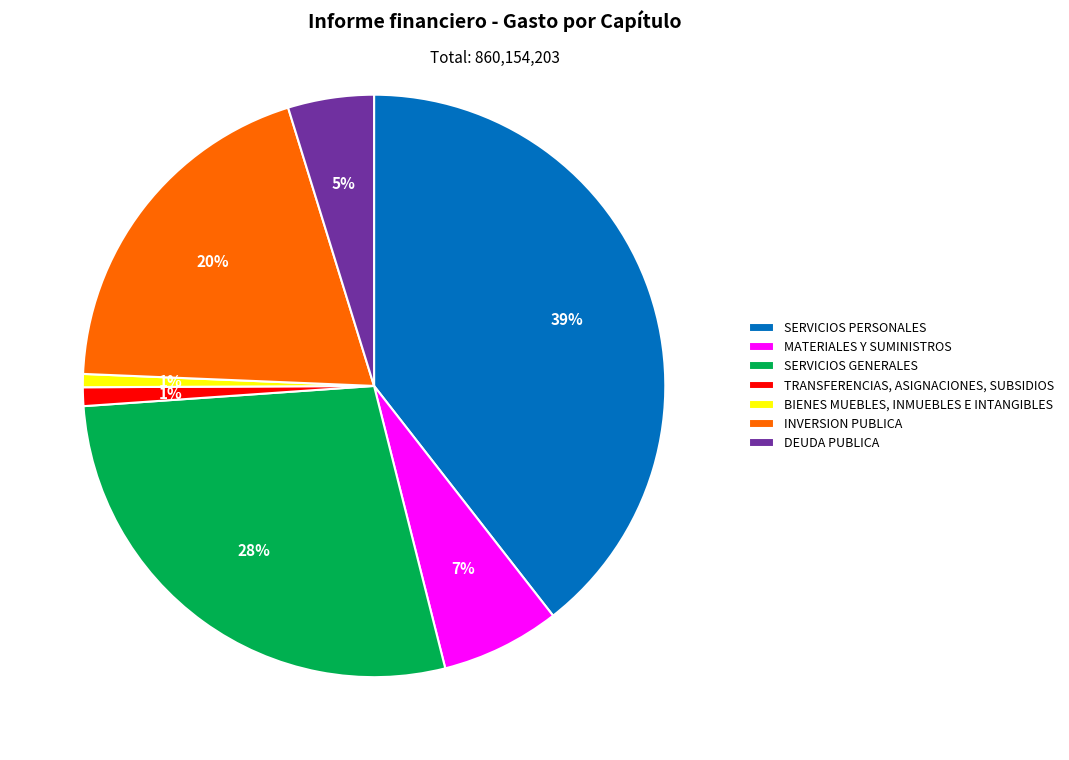

Count the number of slices in the pie.

7